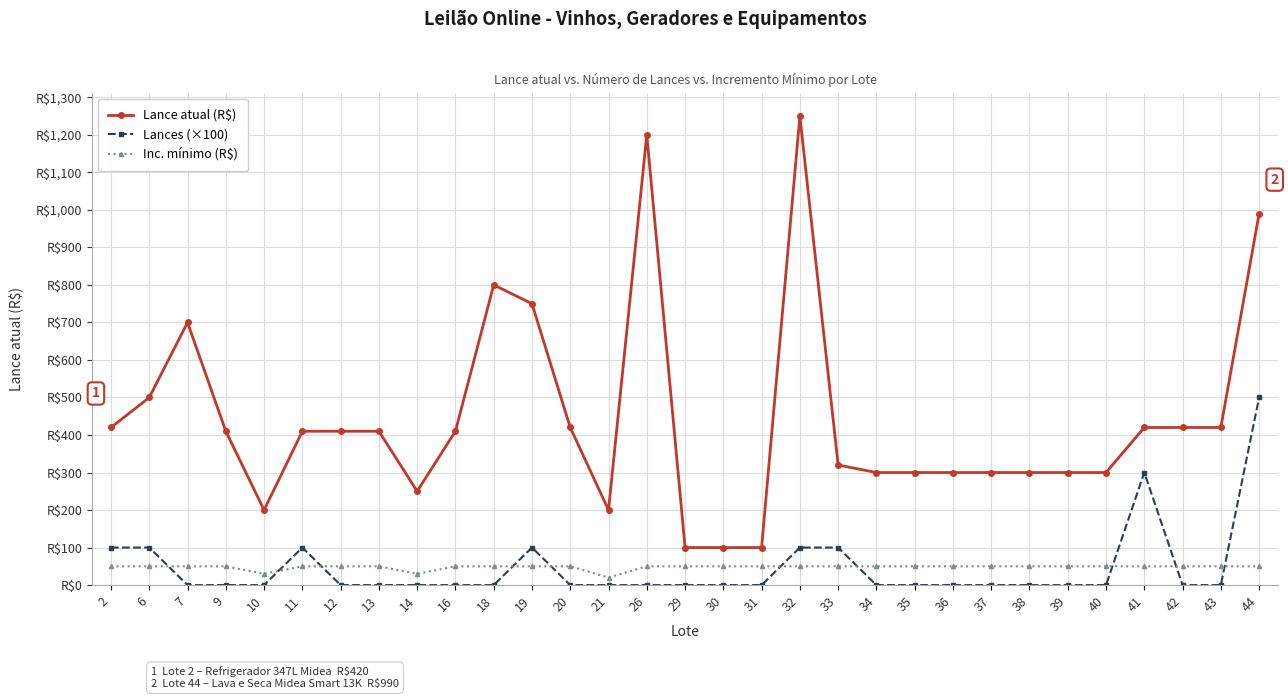

True or false: Inc. mínimo (R$) and Lance atual (R$) intersect in this chart.

False